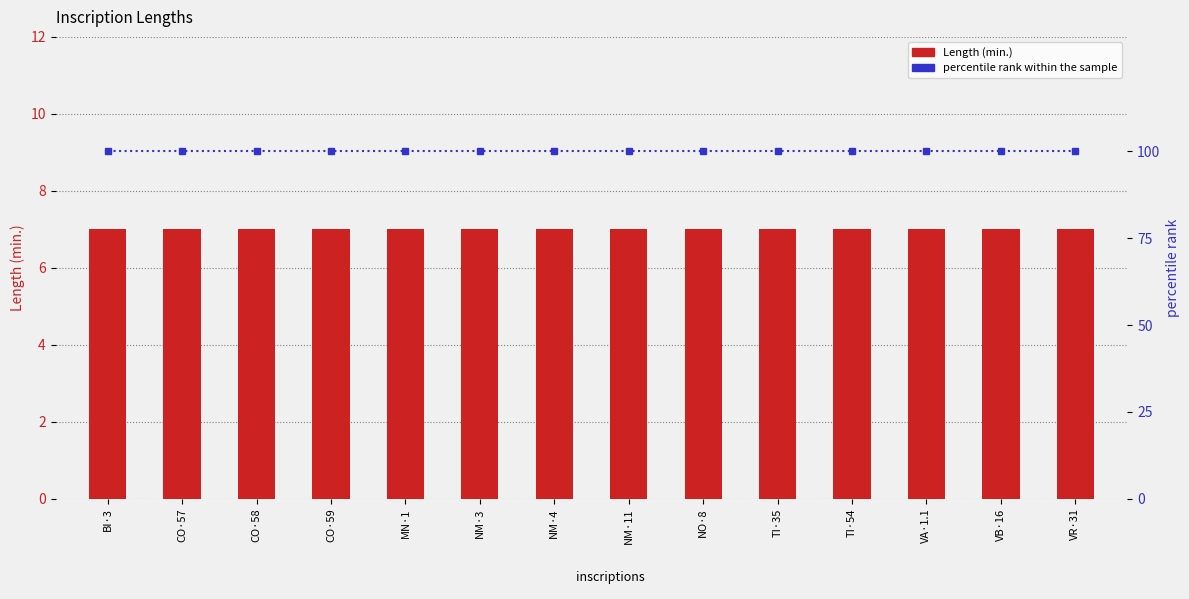

Which series has the largest total across all categories?

percentile rank within the sample